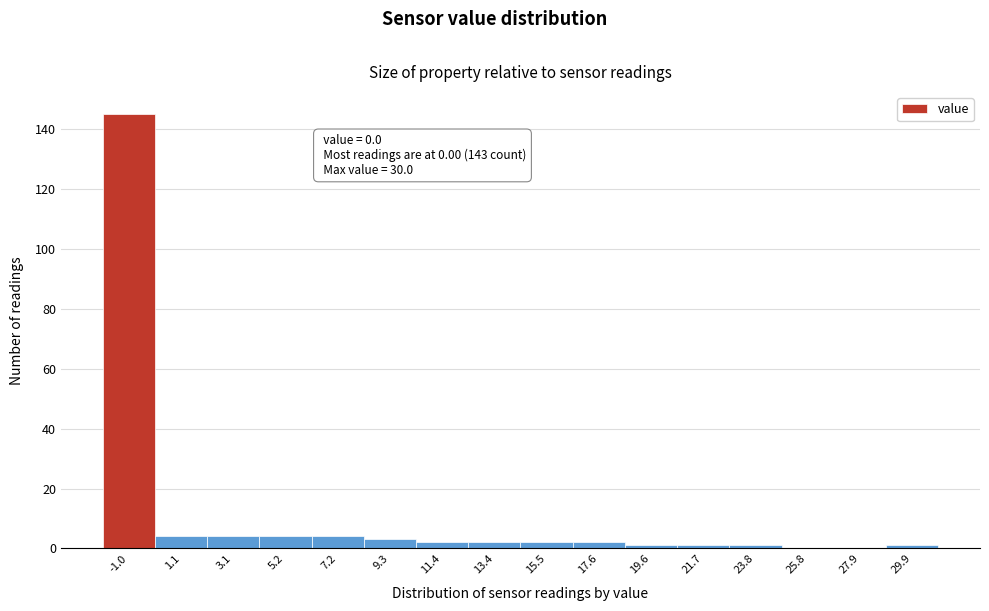

Reading left to right, list all the values displayed in this chart.

-1.0=145	1.1=4	3.1=4	5.2=4	7.2=4	9.3=3	11.4=2	13.4=2	15.5=2	17.6=2	19.6=1	21.7=1	23.8=1	25.8=0	27.9=0	29.9=1